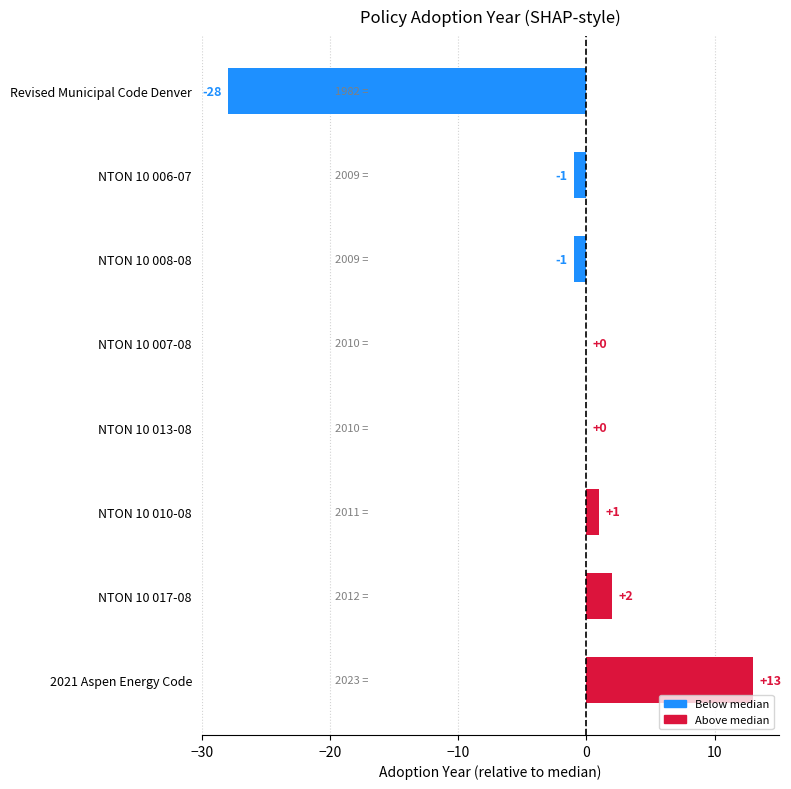

Which category has the highest value across all series?

2021 Aspen Energy Code